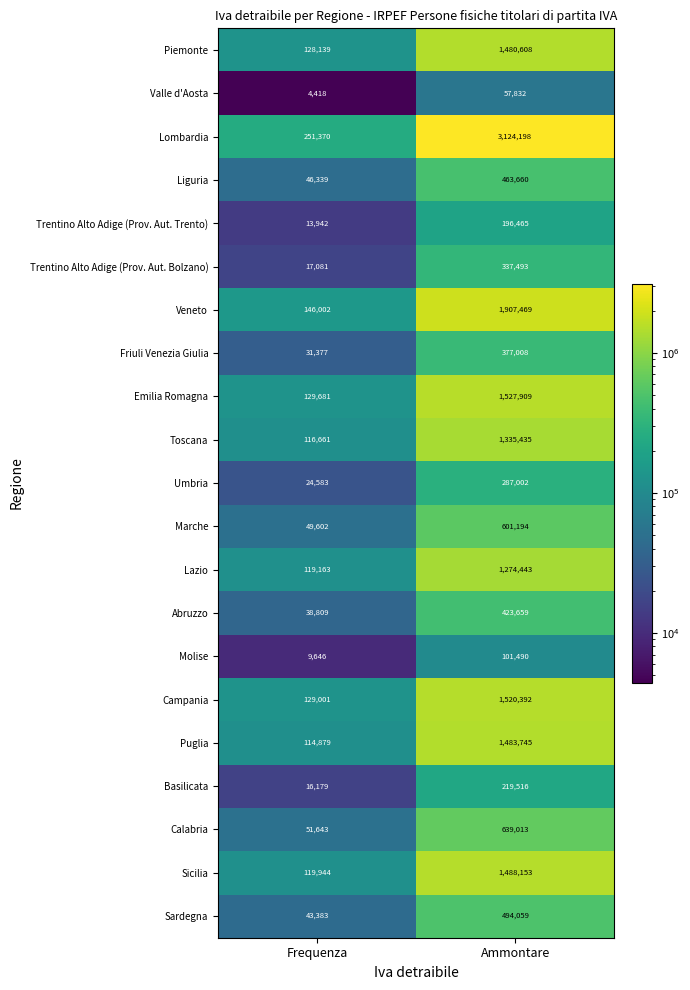

What is the total value across all series at Ammontare?

19340743